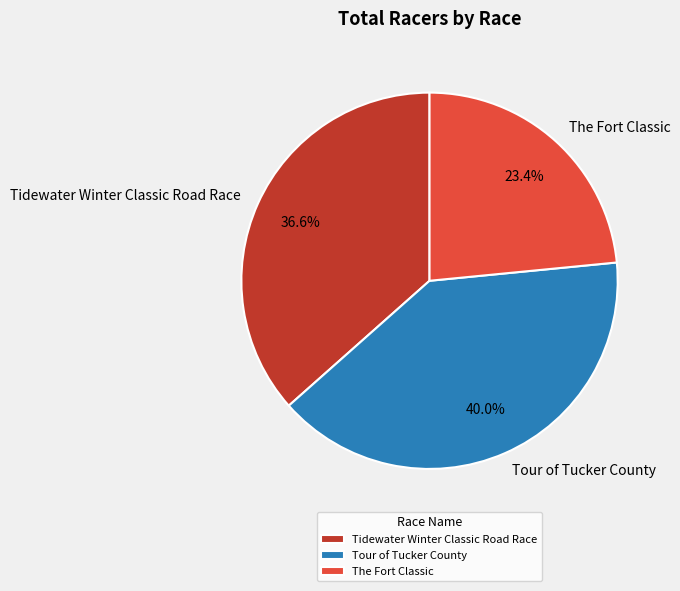

Is there any slice that represents more than half of the pie?

No